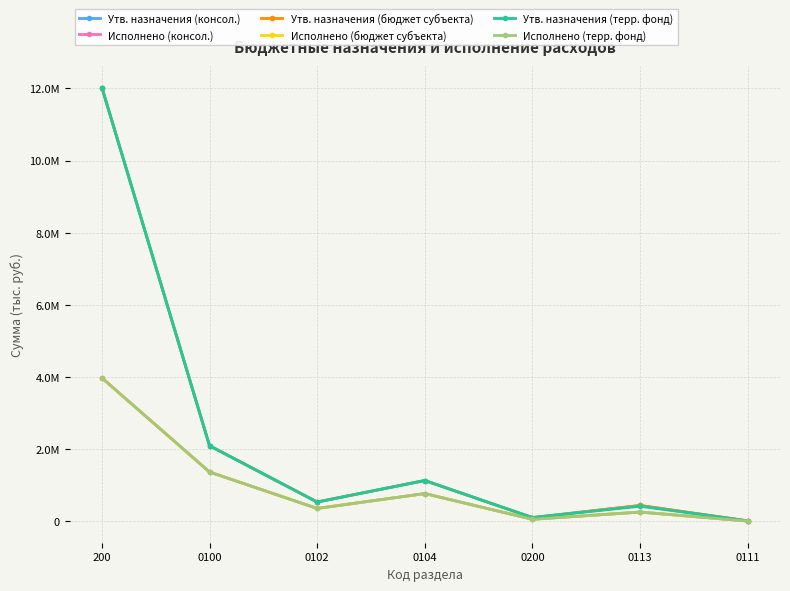

Which series has the largest total across all categories?

Утв. назначения (консол.)